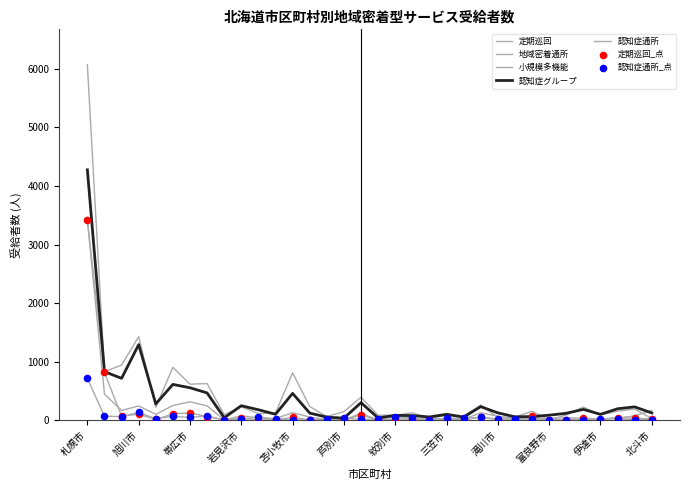

At which category is the sum across all series the highest?

札幌市